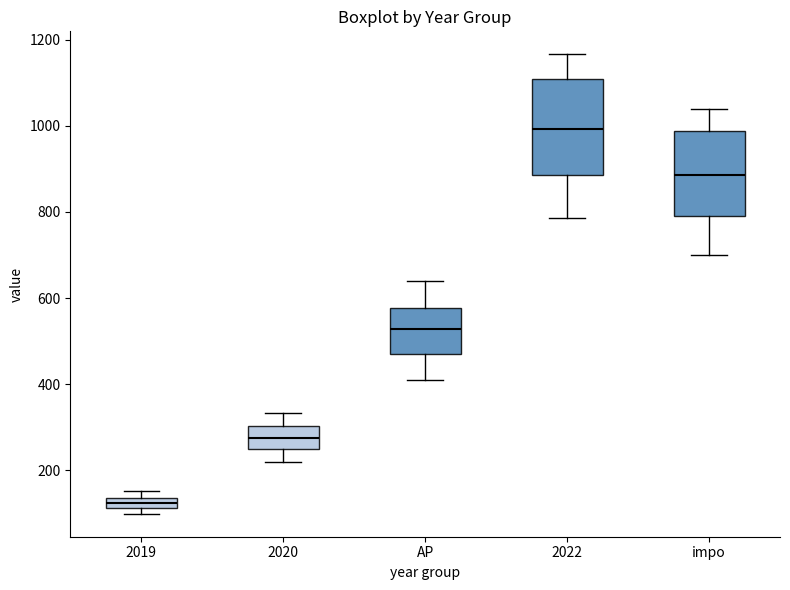

Which box has the highest median line?

2022